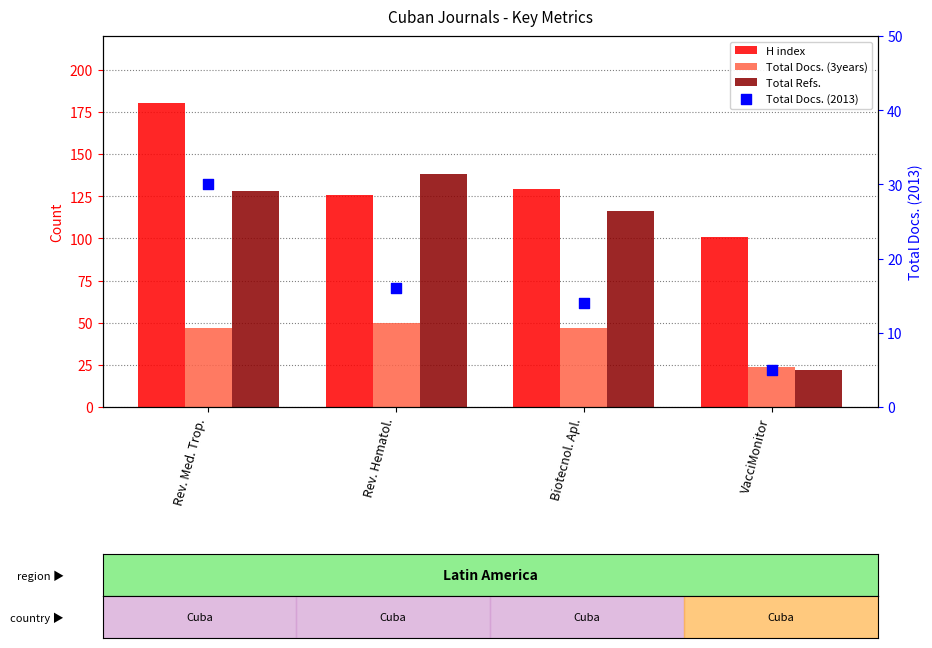

Which series contains the highest Y value?

H index